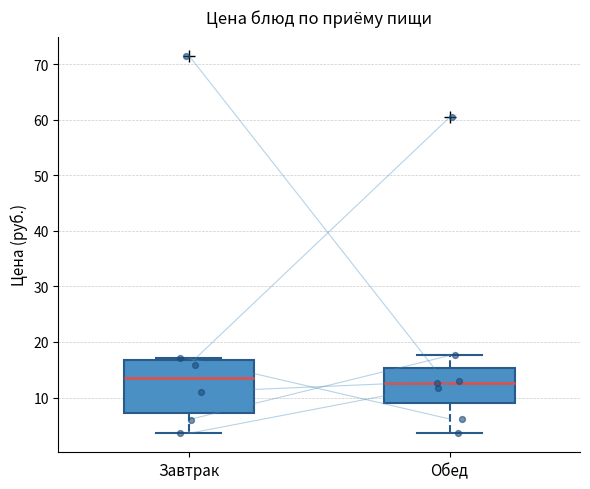

Reading left to right, read every box against the y-axis: the position of its median line, the range the box covers, and the ends of its whiskers. The values are not printed on the chart, so give them approximately, as read against the axis.

Завтрак: median 13, box 7 to 17, whiskers 4 to 17
Обед: median 13, box 9 to 15, whiskers 4 to 18